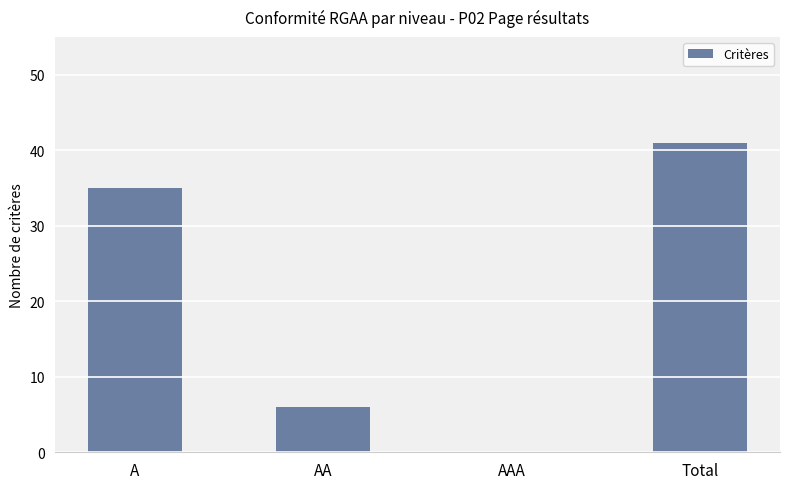

The chart shows a value of 12 at AAA. True or false?

False